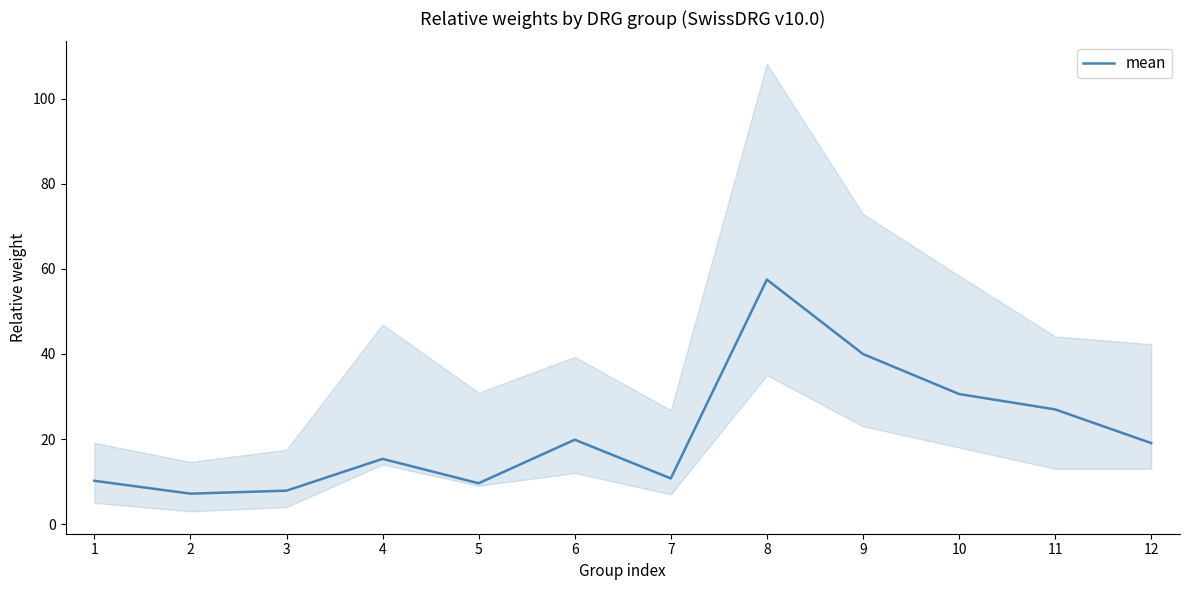

True or false: the data has more than 2 interior local peaks.

True